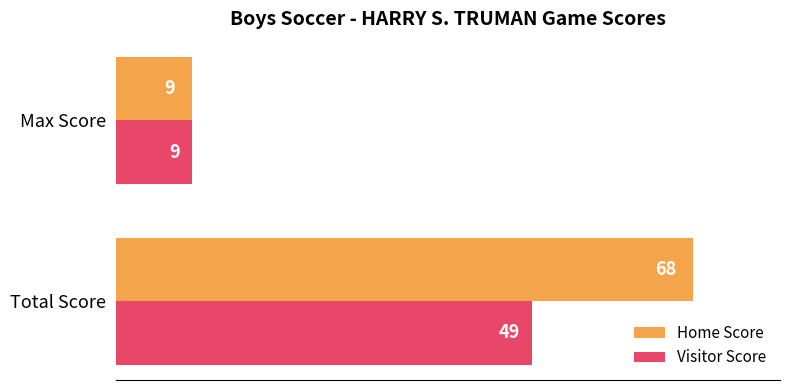

The value of Visitor Score at Total Score is 65. True or false?

False